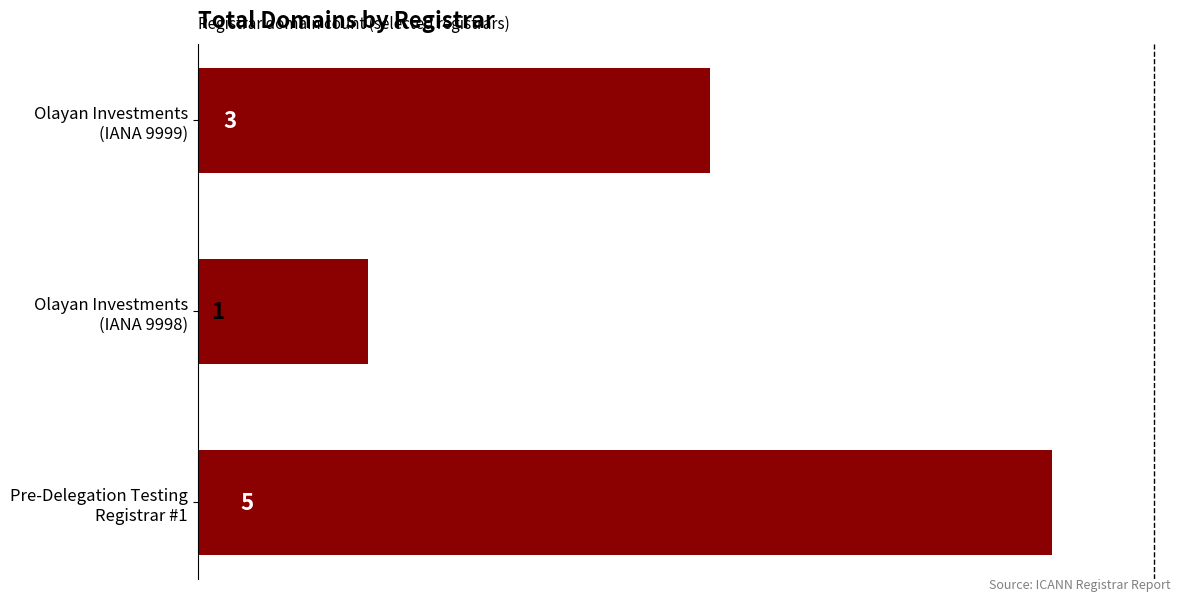

How many values are between 1 and 5?

3